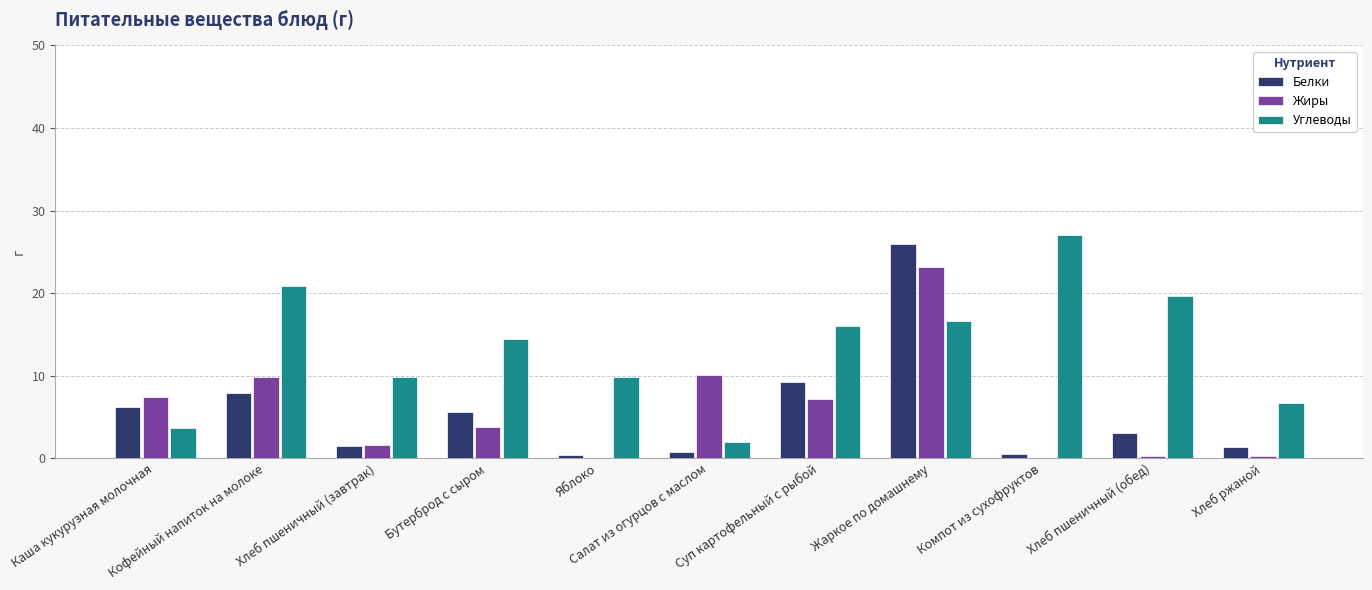

How many groups of bars are there?

11